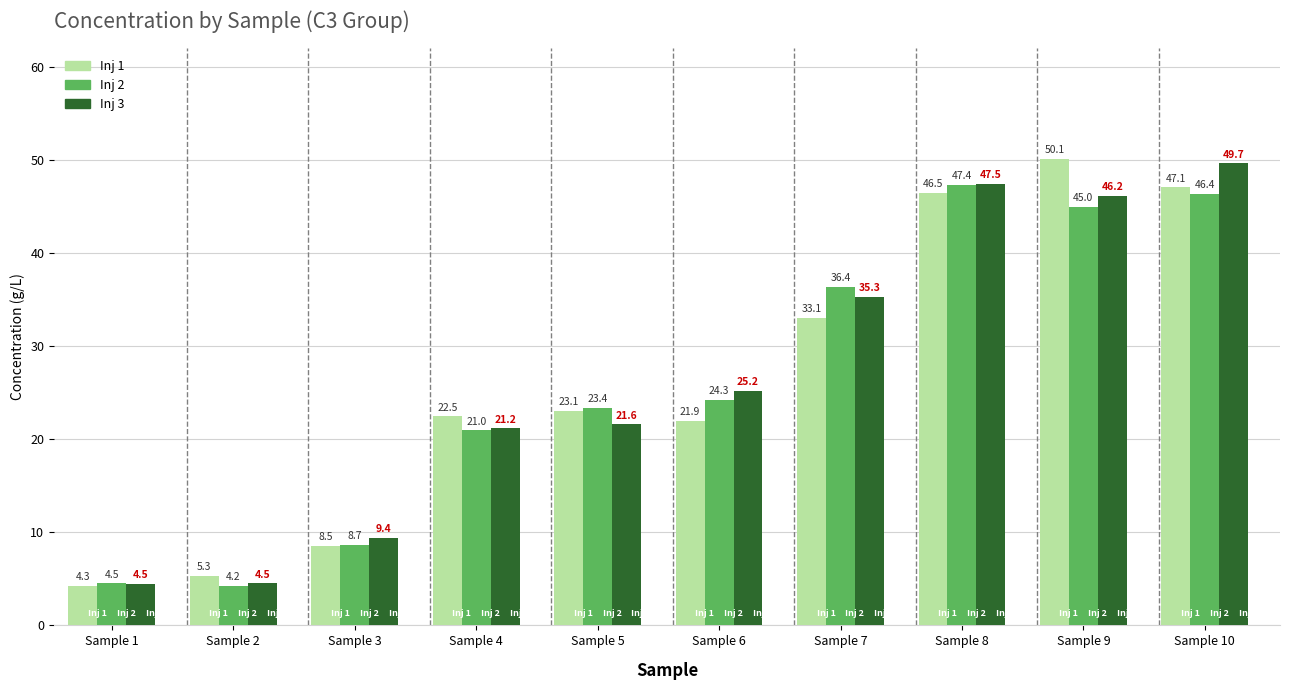

What is the spread (max minus min) of values at Sample 10?

3.3